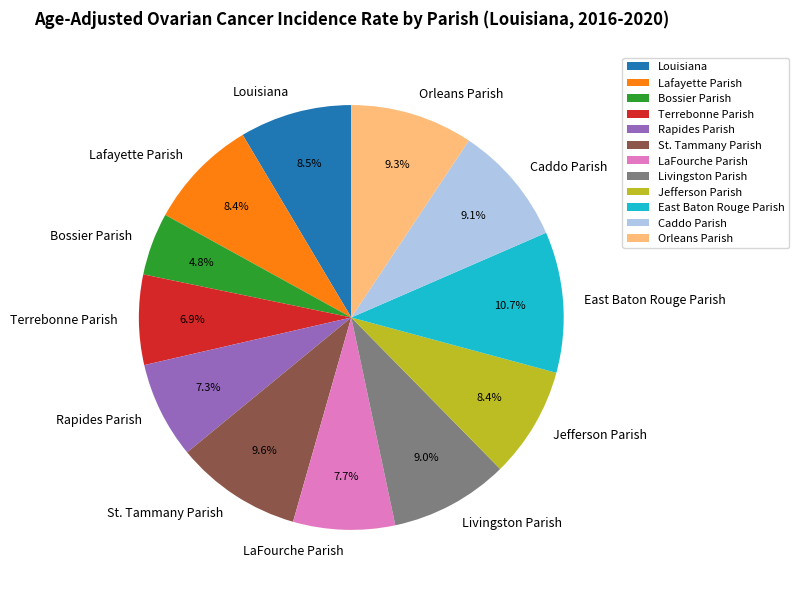

Approximately how many times larger is the value at Livingston Parish compared to Louisiana?

1.1